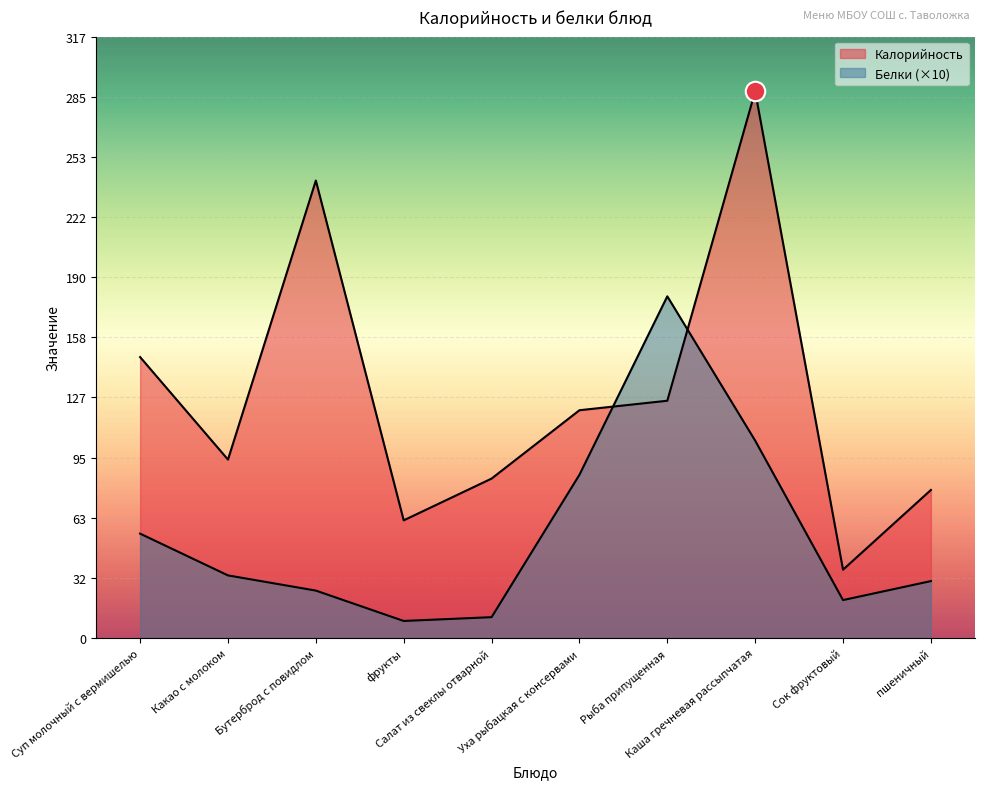

Which series has the largest total across all categories?

Калорийность